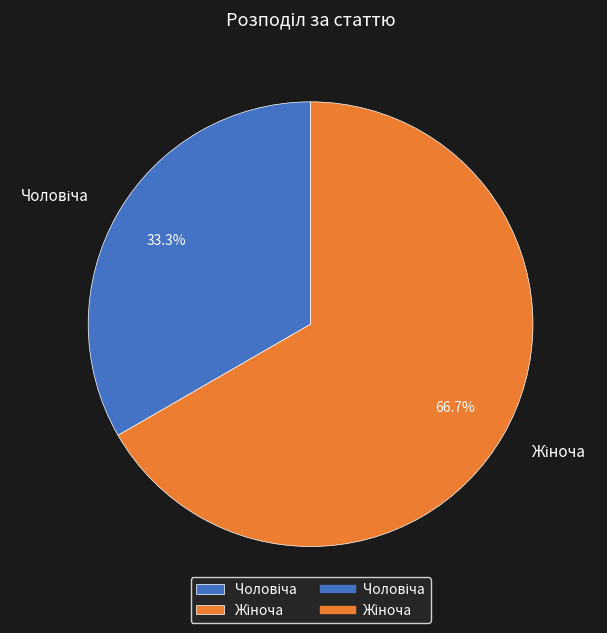

Is there a majority slice in this chart?

Yes